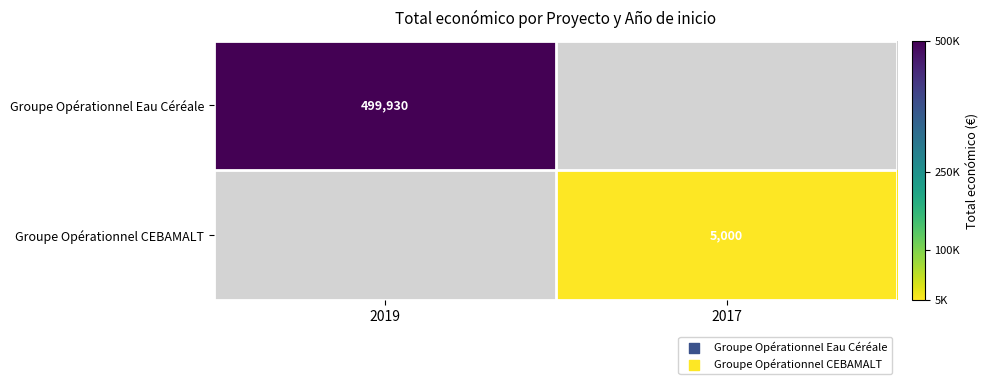

Is the value of Groupe Opérationnel Eau Céréale at 2019 greater than the value of Groupe Opérationnel CEBAMALT at 2017?

Yes